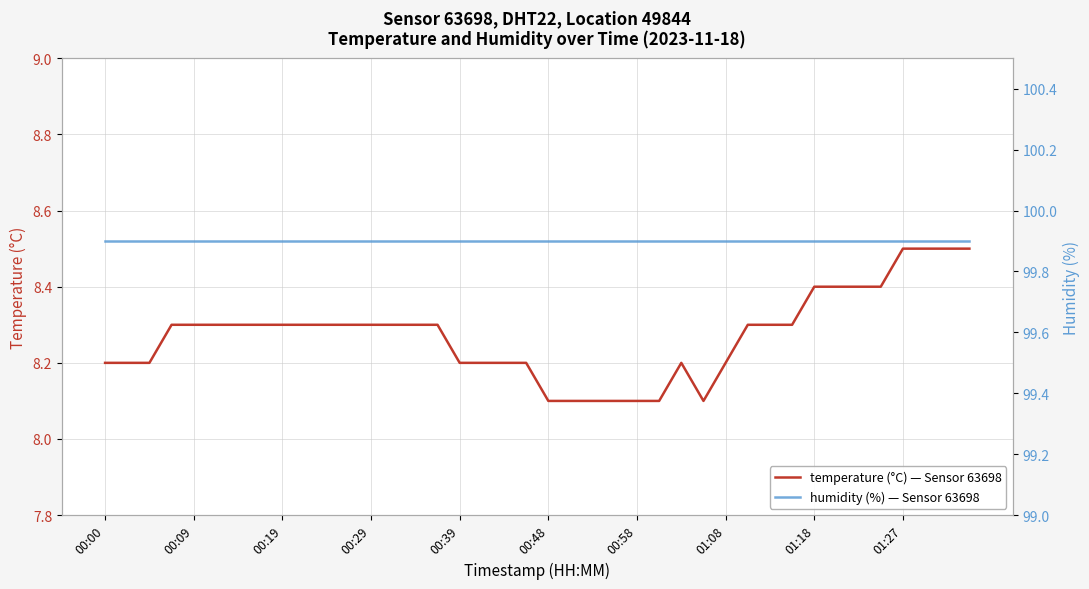

At how many categories does at least one series exceed 52?

40